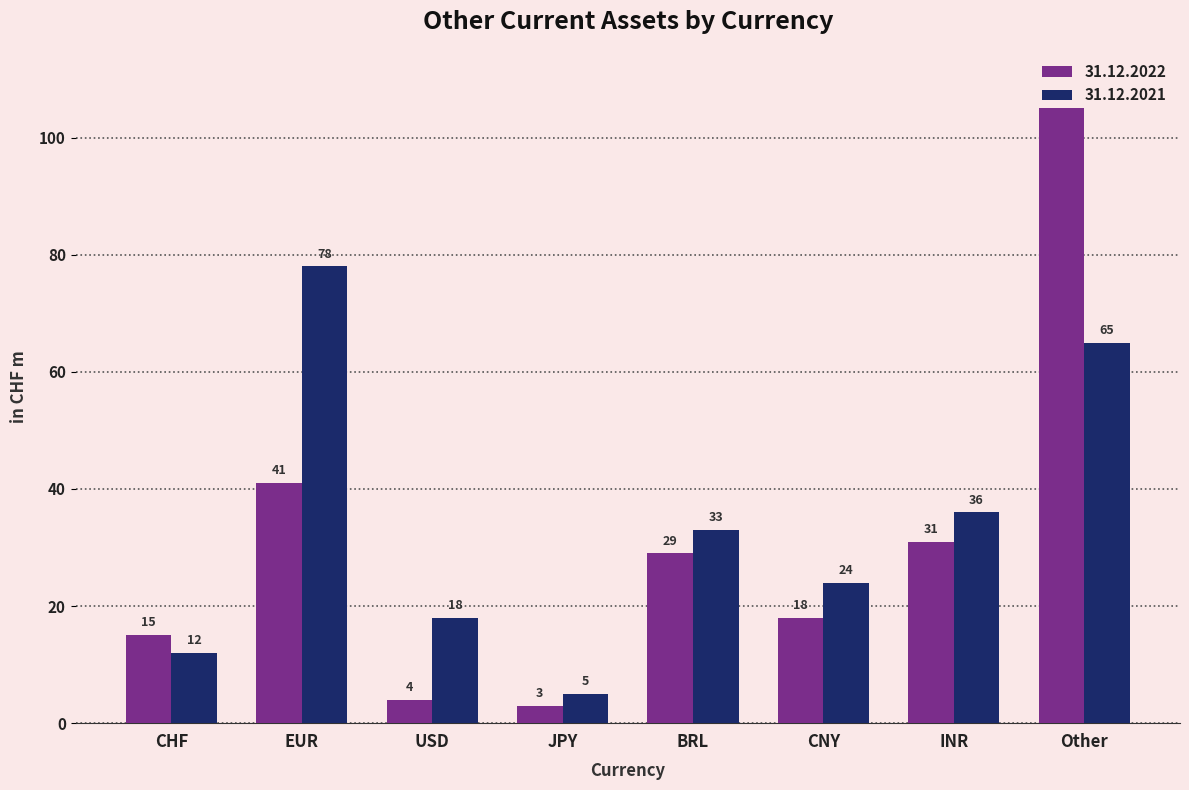

What is the maximum value for 31.12.2022?

105